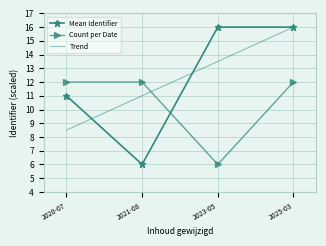

True or false: Trend has more than 1 interior local peaks.

False